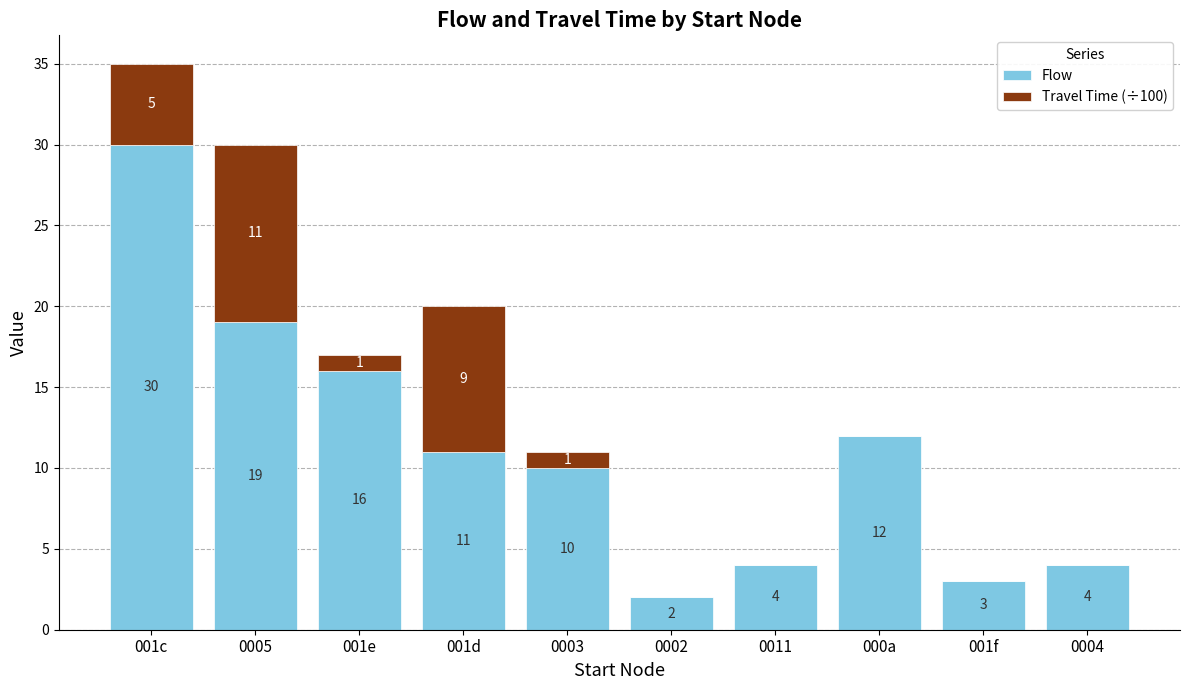

What is the total value across all series at 000a?

12